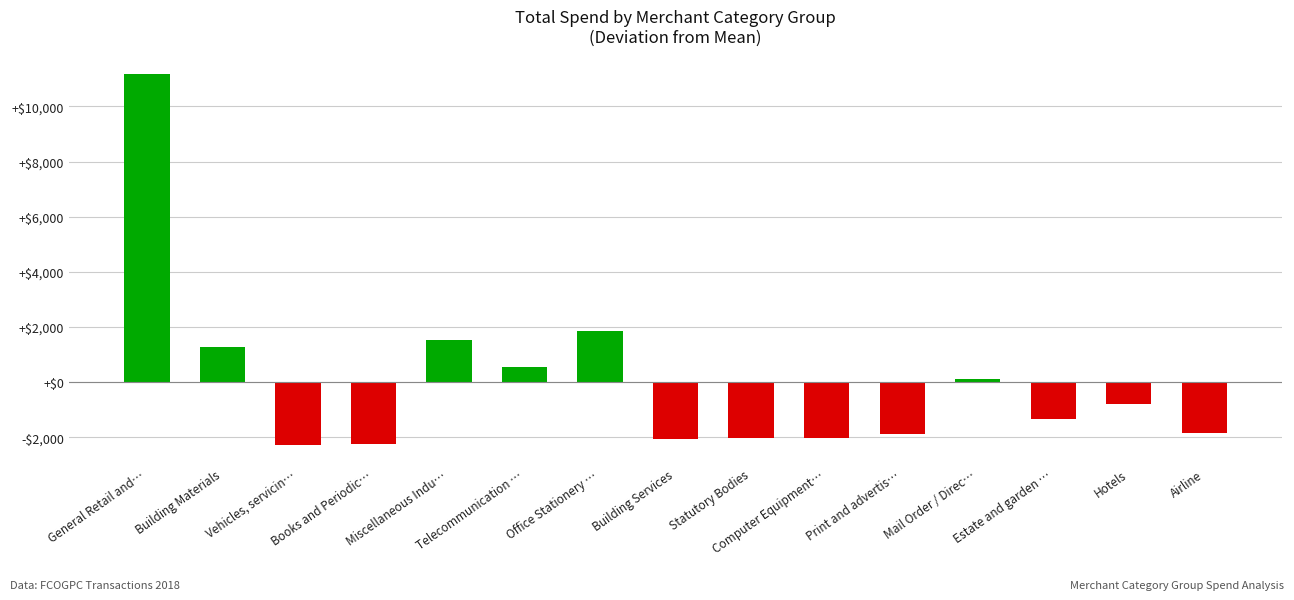

Are the bars horizontal?

No